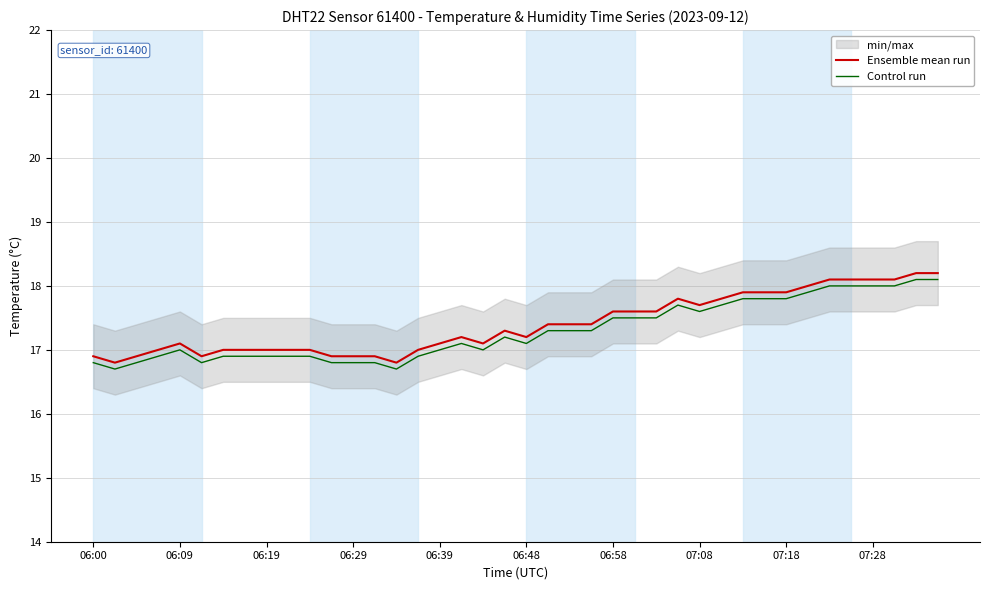

The value of Ensemble mean run at 06:48 is 17.2. True or false?

True